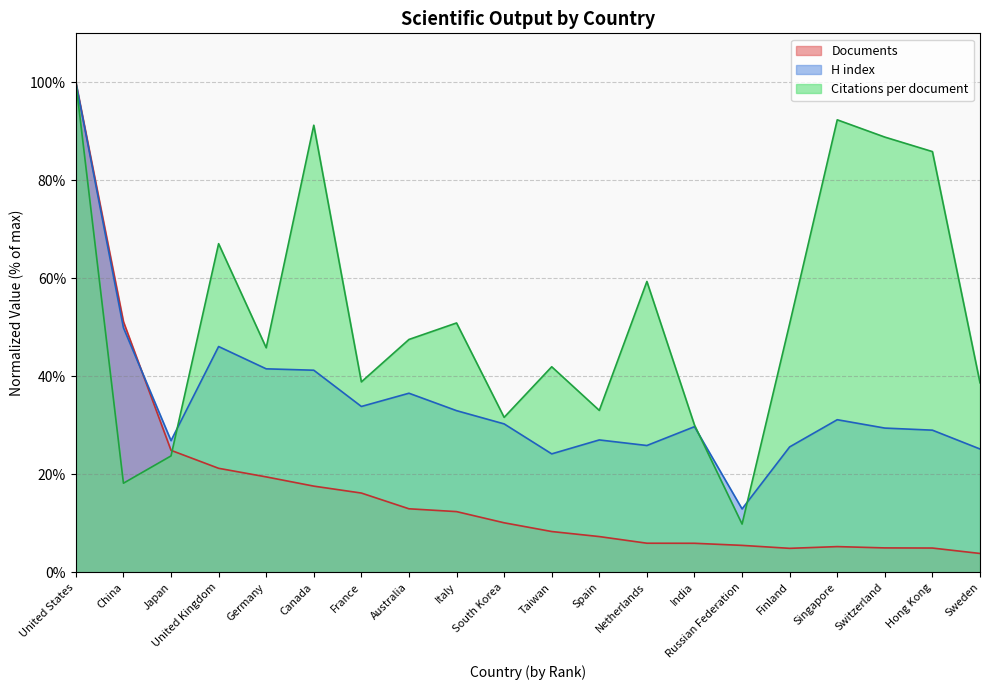

What is the spread (max minus min) of values at Germany?

26.3